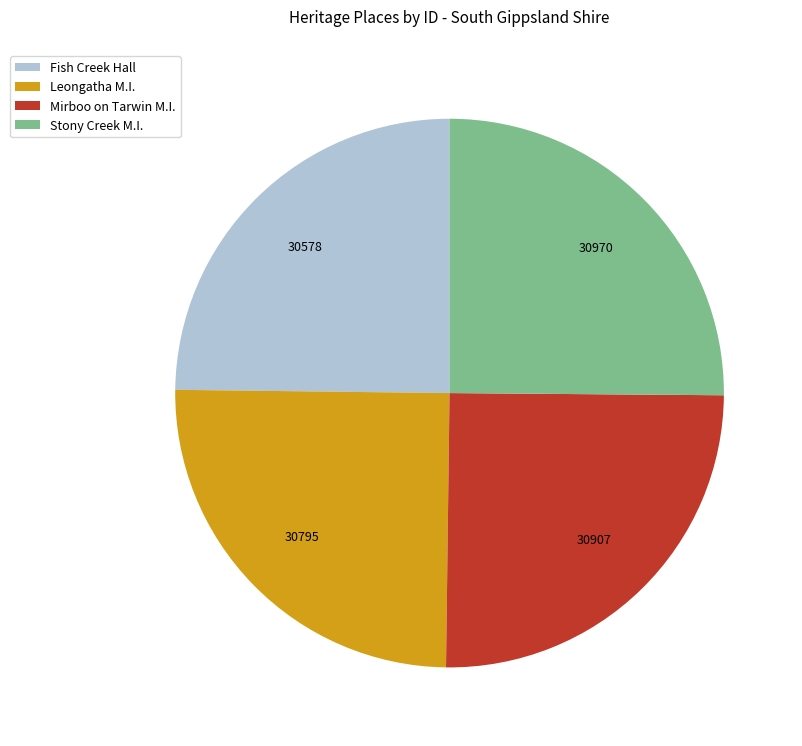

Is there a majority slice in this chart?

No